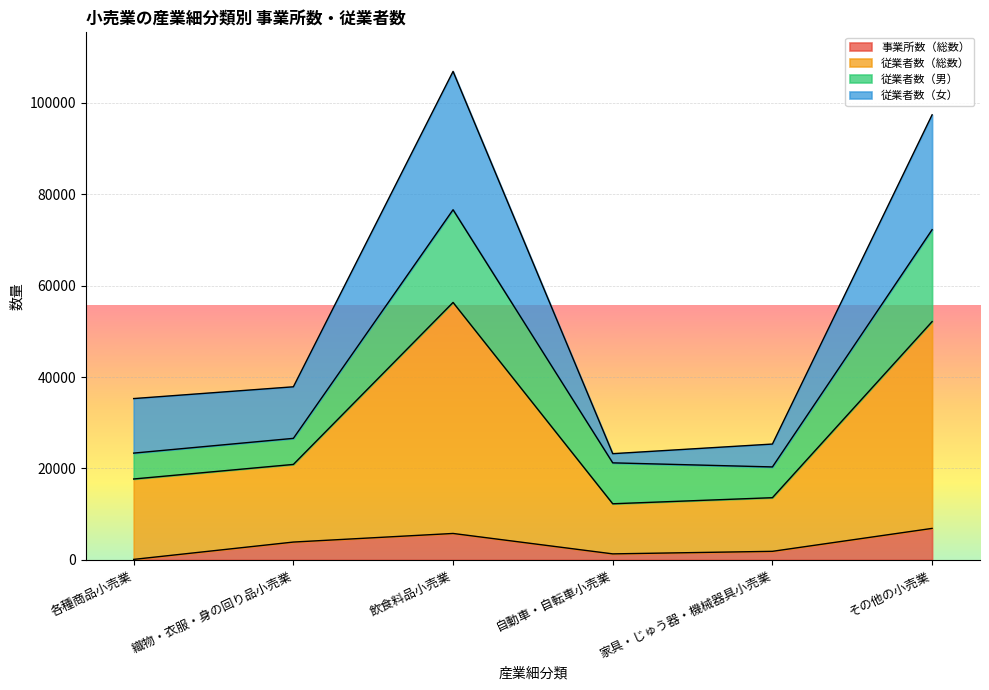

Which category has the highest value across all series?

飲食料品小売業